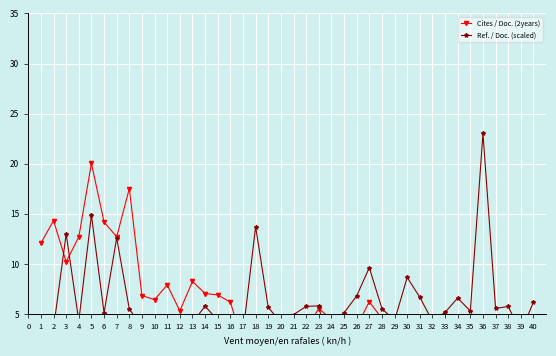

List the series in order of their peak value, lowest first.

Cites / Doc. (2years), Ref. / Doc. (scaled)